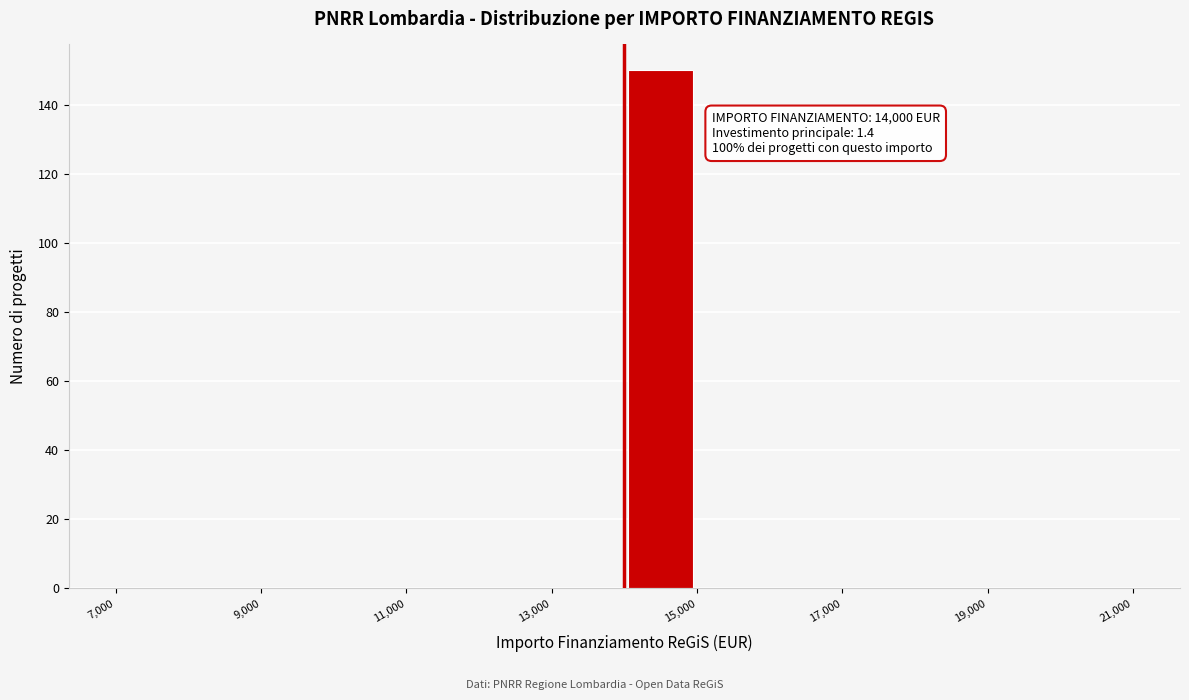

Over which range of the x-axis is the bar tallest?

14000 to 15000